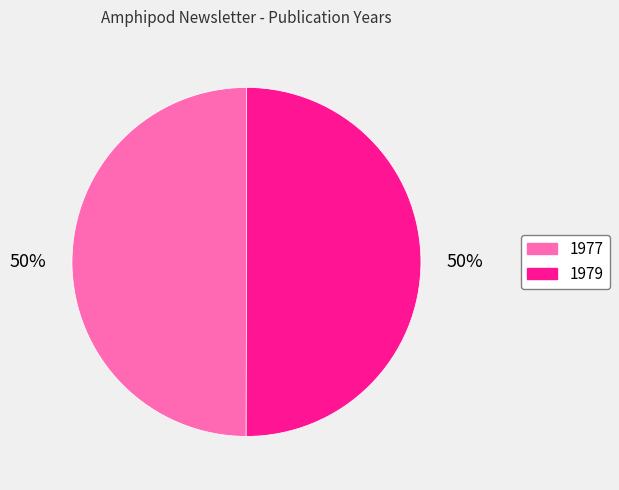

Do 1979 and 1977 together represent more than half of the pie?

Yes